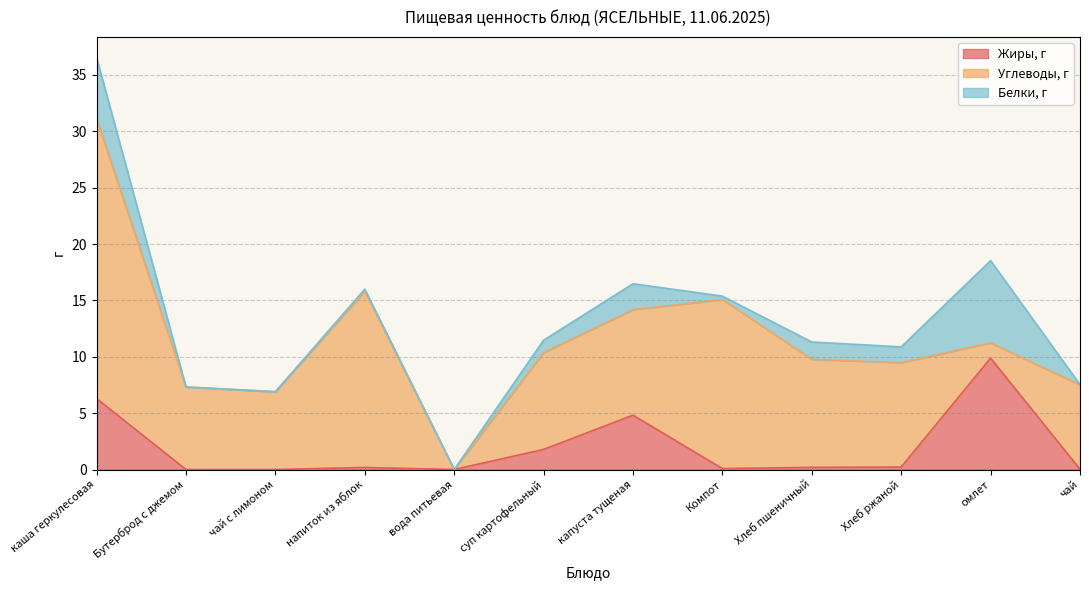

What position from the left is капуста тущеная?

7